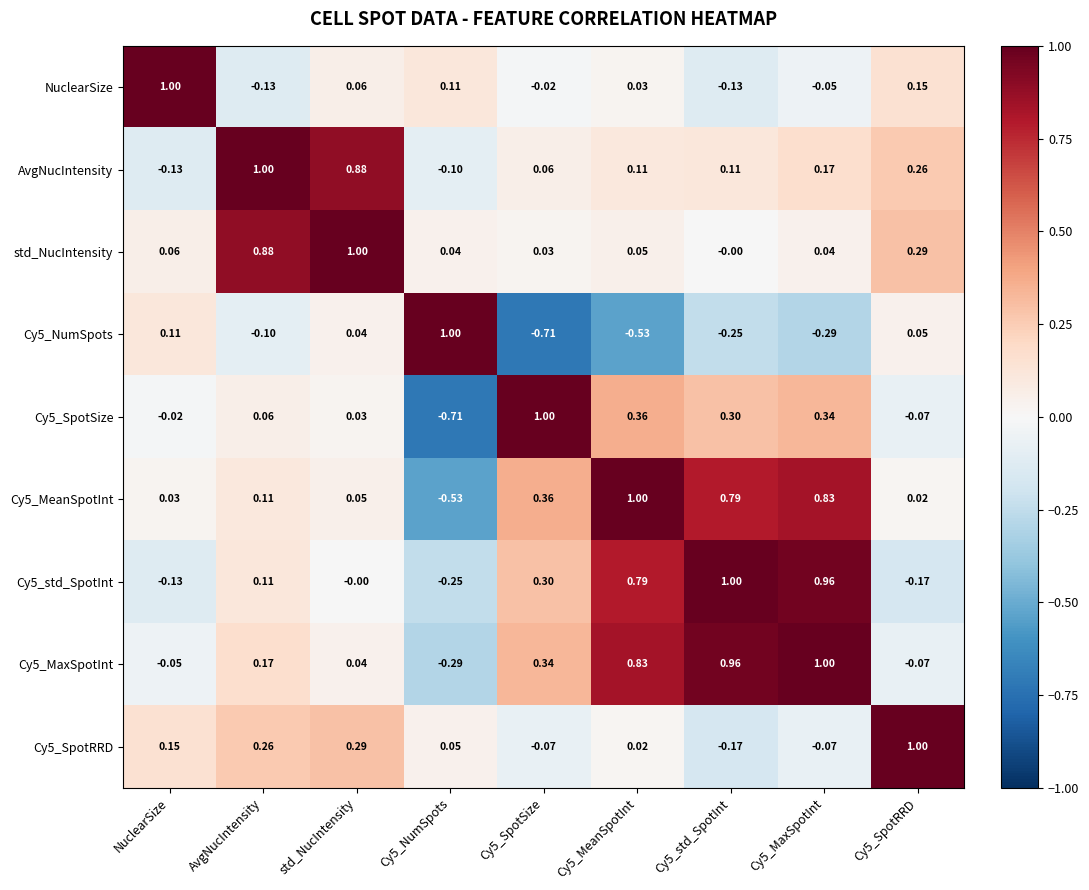

Is the value of Cy5_NumSpots at AvgNucIntensity greater than the value of std_NucIntensity at AvgNucIntensity?

No